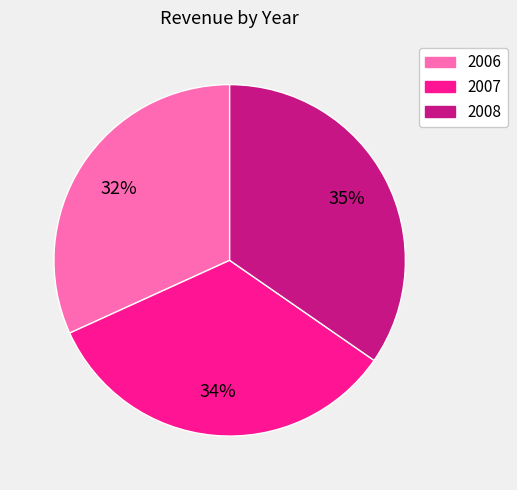

Combined, do 2006 and 2008 account for over 50%?

Yes